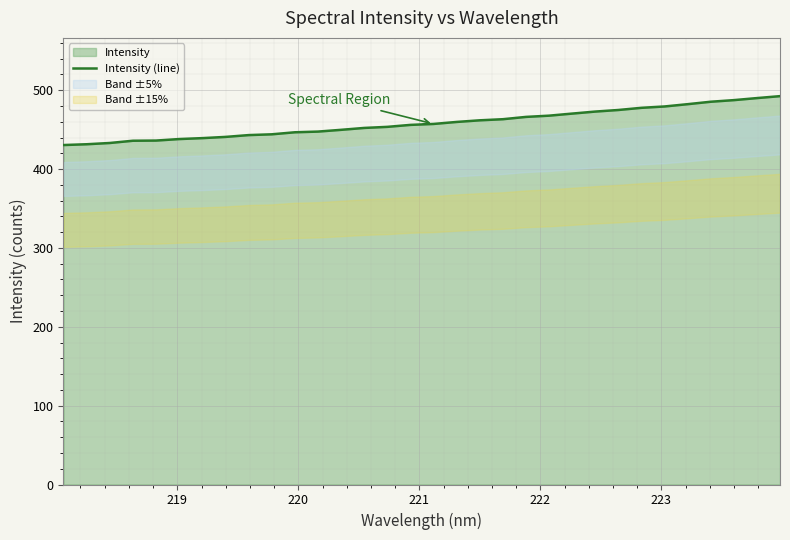

What is the minimum value shown in the chart?

430.5